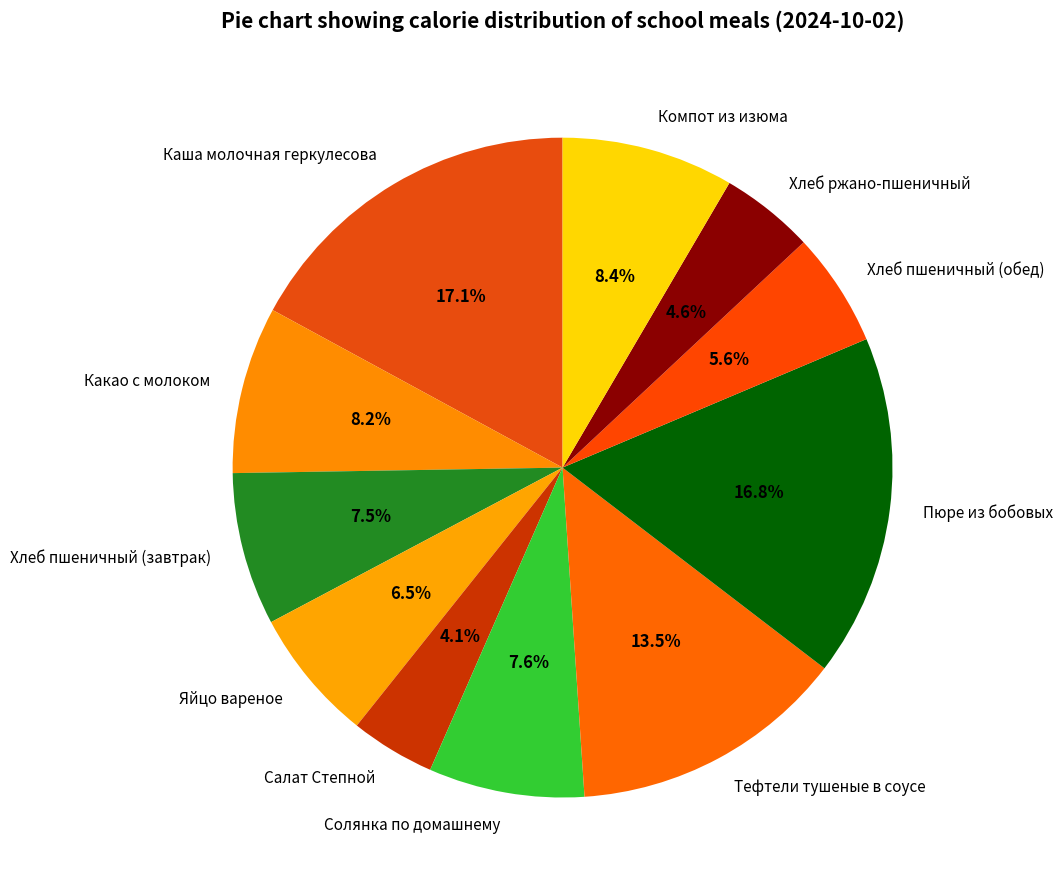

What is the ratio of the value at Пюре из бобовых to the value at Какао с молоком?

2.0